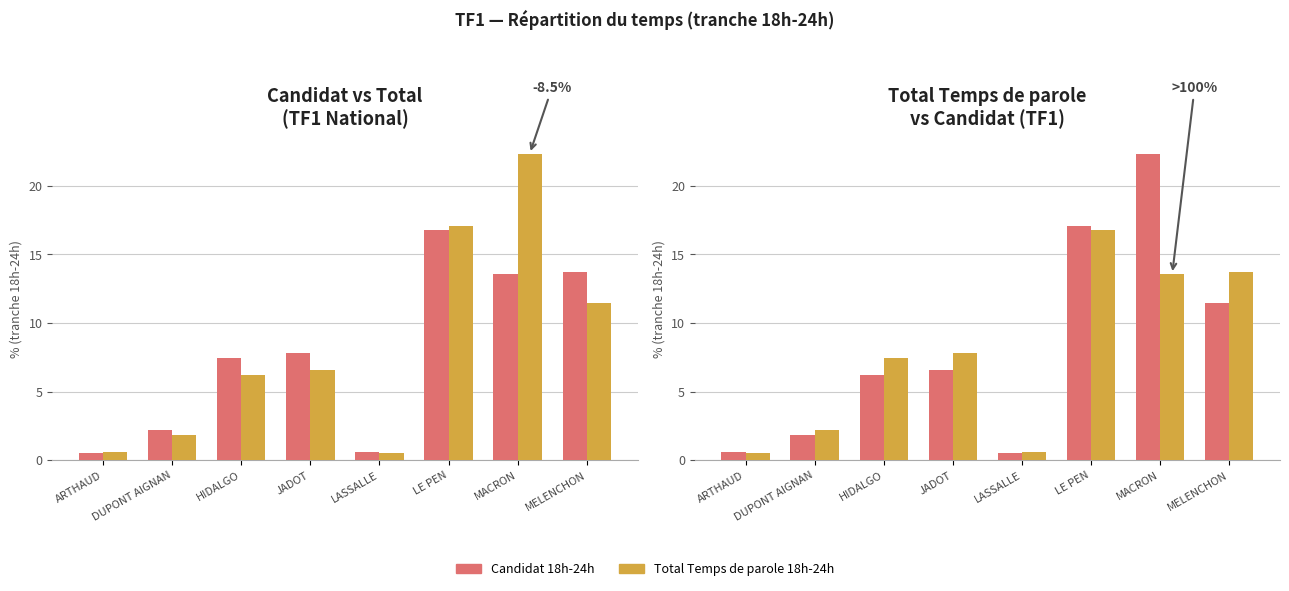

What is the minimum value for Total Temps de parole?

0.5